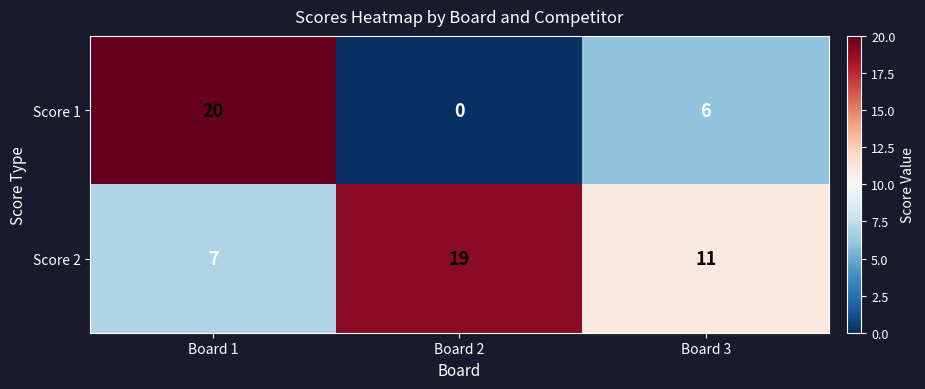

At which label does Score 1 first exceed 6?

Board 1